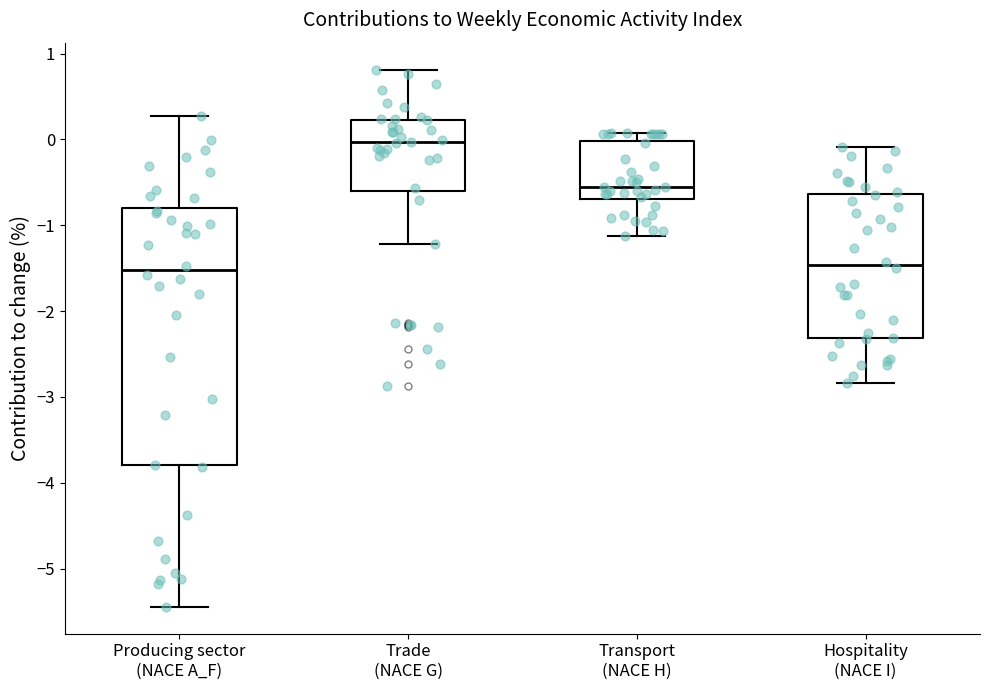

Reading left to right, read every box against the y-axis: the position of its median line, the range the box covers, and the ends of its whiskers. The values are not printed on the chart, so give them approximately, as read against the axis.

Producing sector (NACE A_F): median -1.5, box -3.8 to -0.8, whiskers -5.4 to 0.3
Trade (NACE G): median 0.0, box -0.6 to 0.2, whiskers -1.2 to 0.8
Transport (NACE H): median -0.6, box -0.7 to 0.0, whiskers -1.1 to 0.1
Hospitality (NACE I): median -1.5, box -2.3 to -0.6, whiskers -2.8 to -0.1